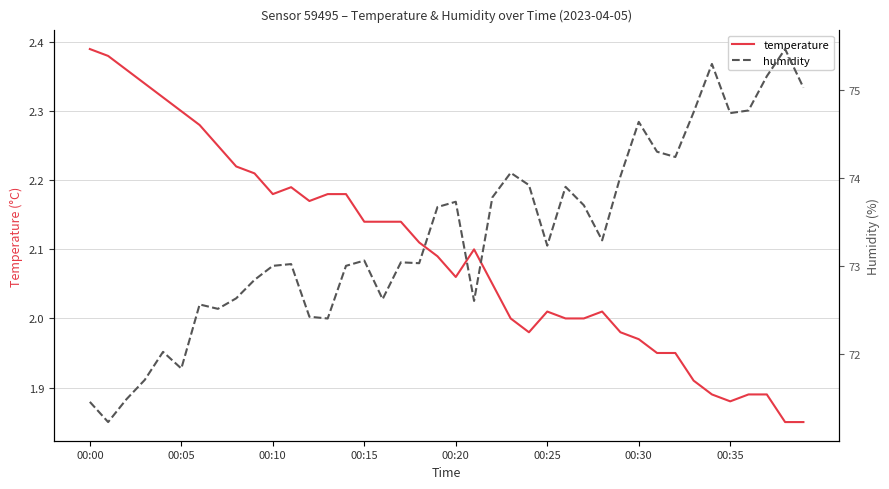

At which category does the chart reach its peak across all series?

38